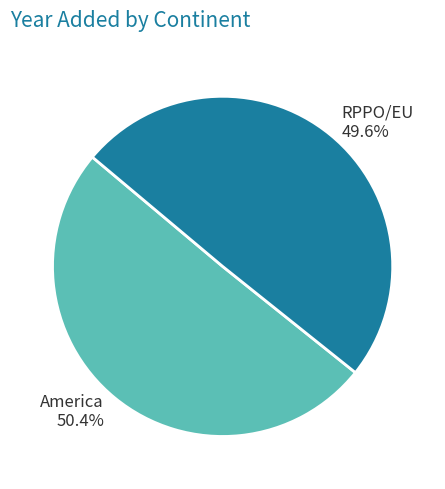

Which category has the biggest portion of the pie?

America